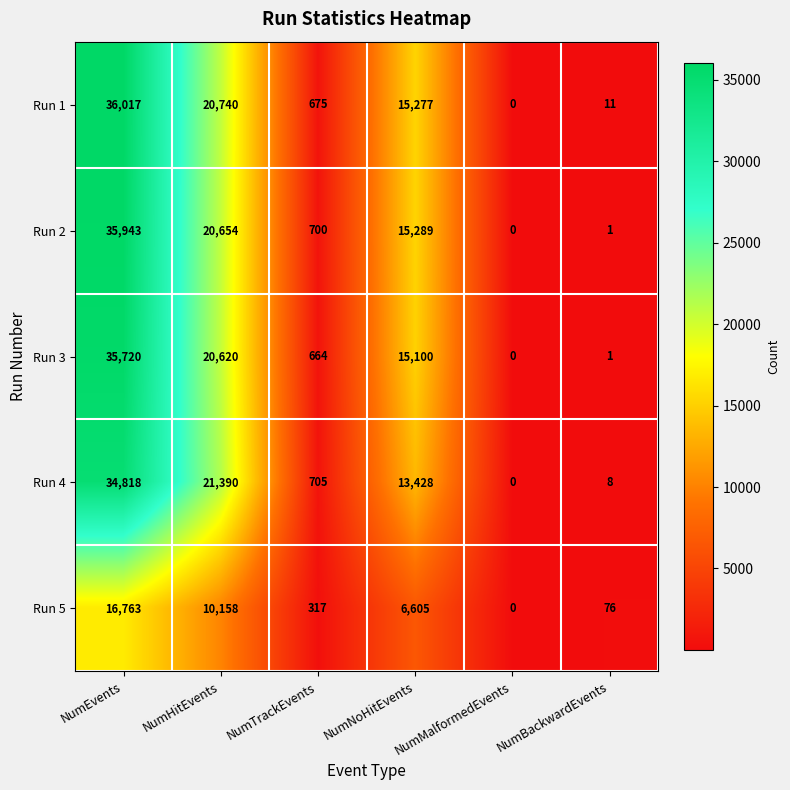

Which category has the highest value across all series?

NumEvents